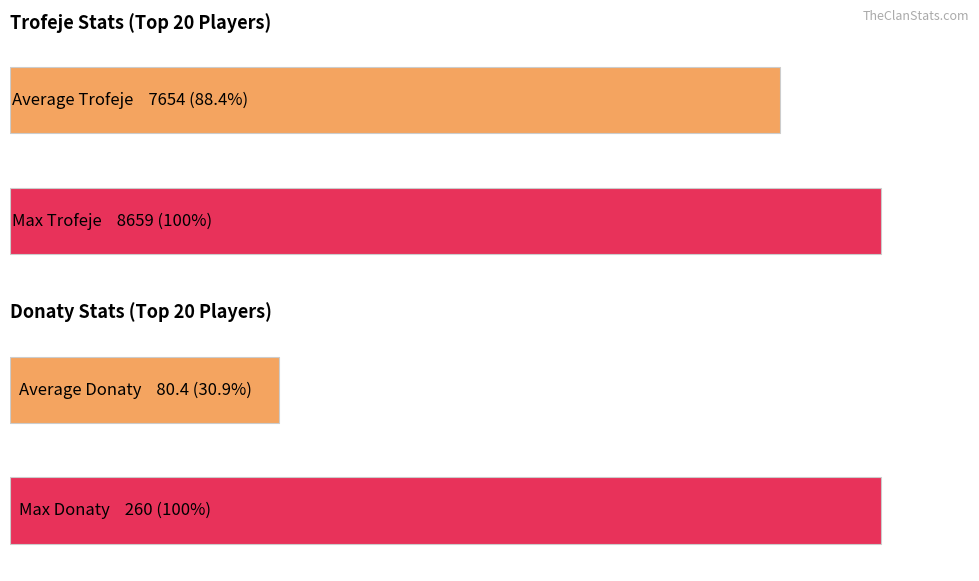

List the series in order of their overall mean, highest first.

Trofeje, Donaty